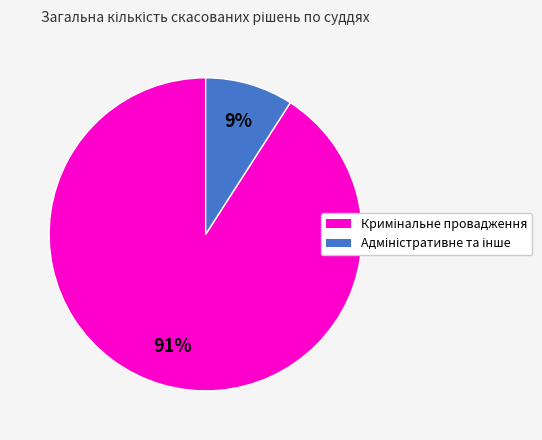

Is there any slice that represents more than half of the pie?

Yes